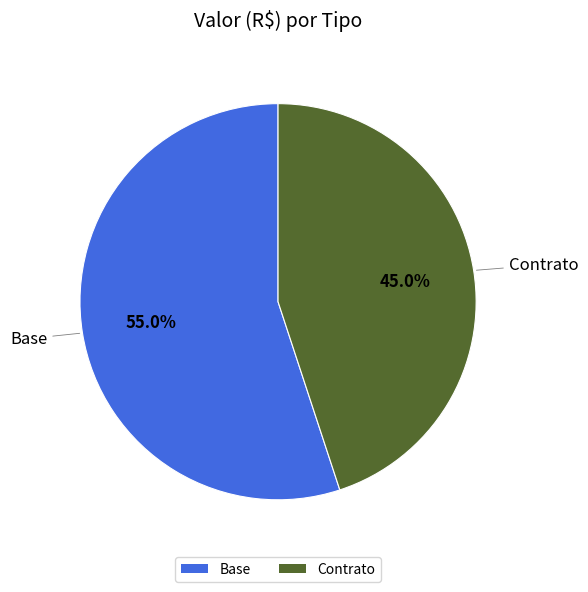

Which category has the smallest portion of the pie?

Contrato